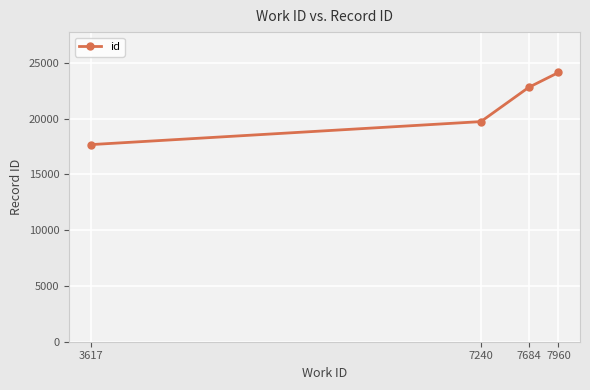

The chart shows a value of 42119 at 7960. True or false?

False